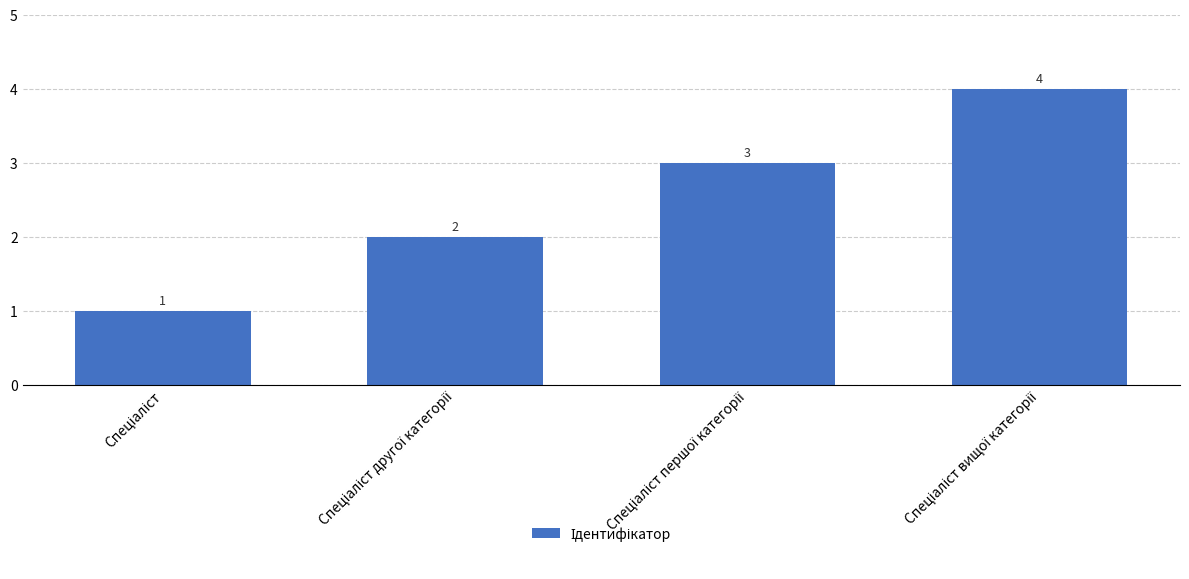

What is the minimum value shown in the chart?

1